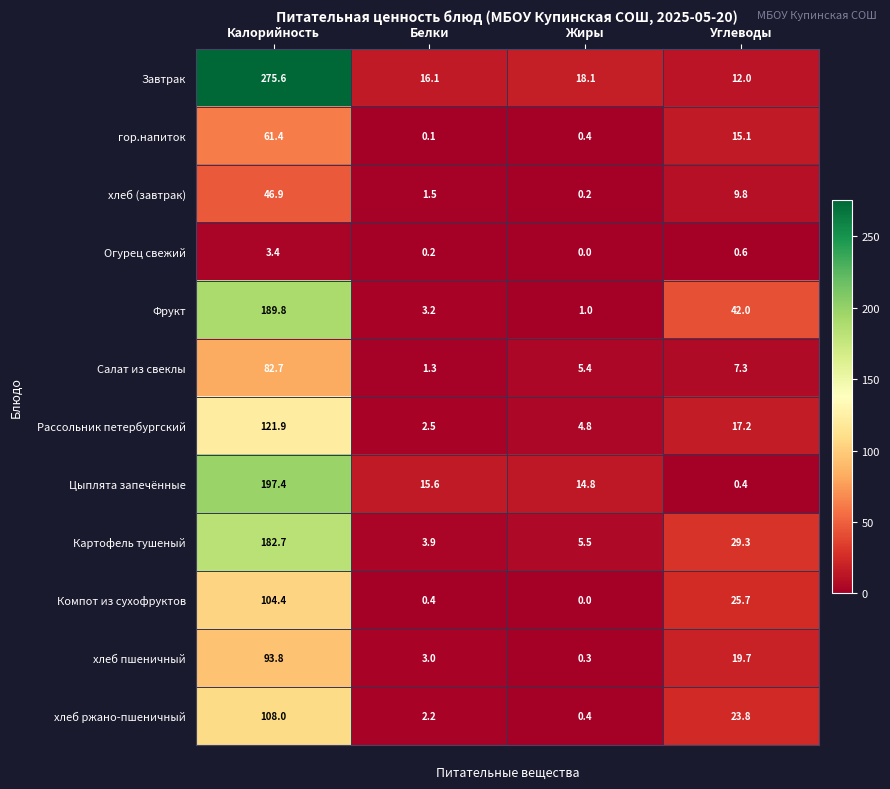

Between Калорийность and Жиры, which series saw the biggest shift?

Завтрак